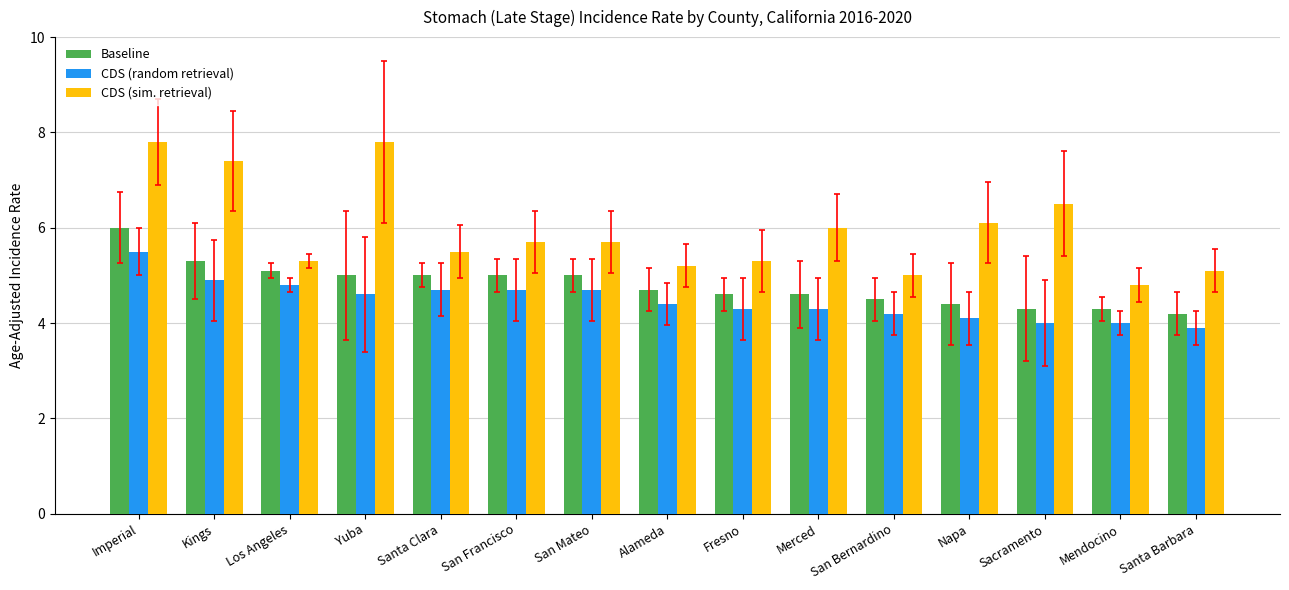

Which category has the highest value in the Baseline series?

Imperial